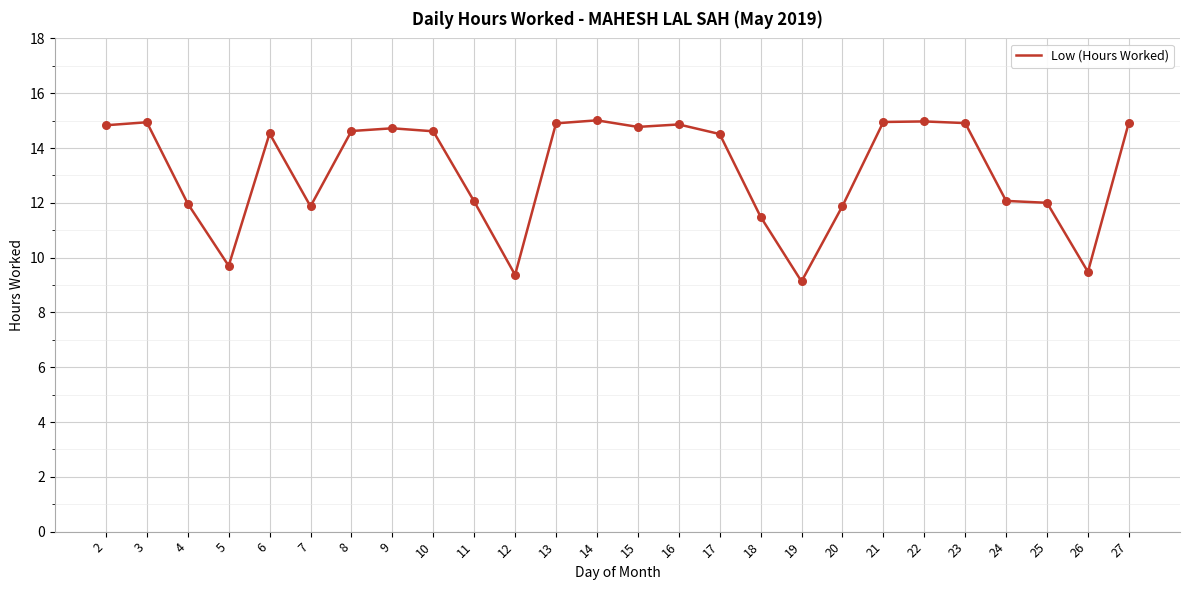

Approximately how many times larger is the value at 4 compared to 19?

1.3